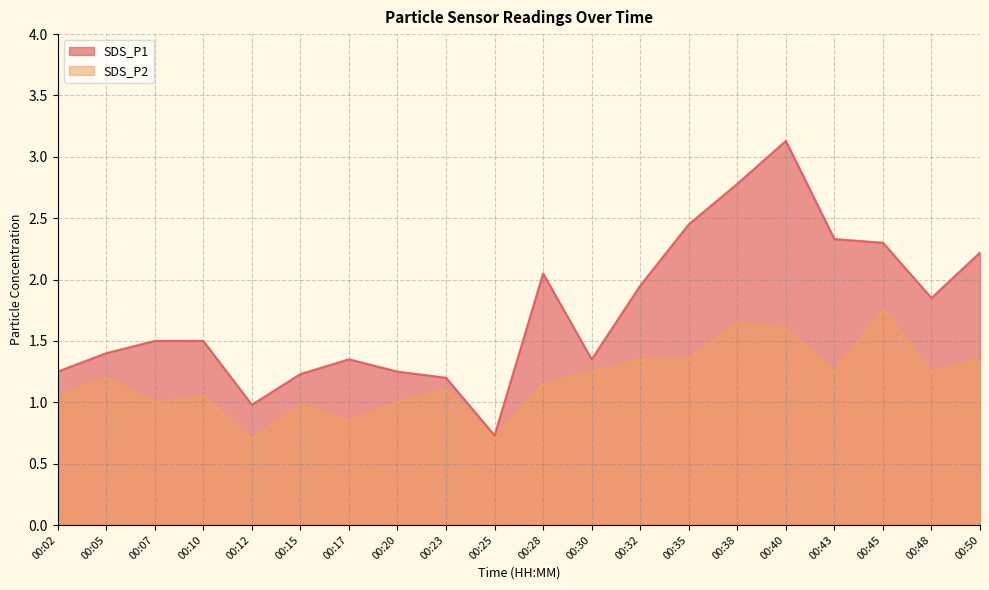

What is the highest value of the SDS_P1 series?

3.1